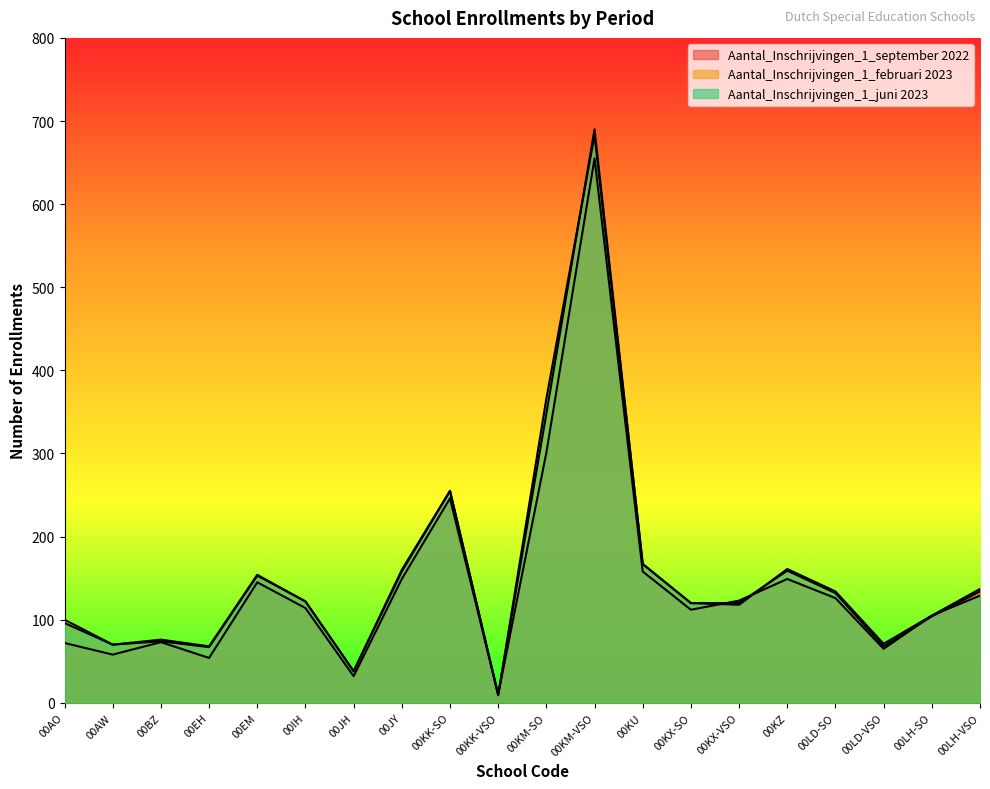

How many data points in Aantal_Inschrijvingen_1_juni 2023 are less than 122?

10